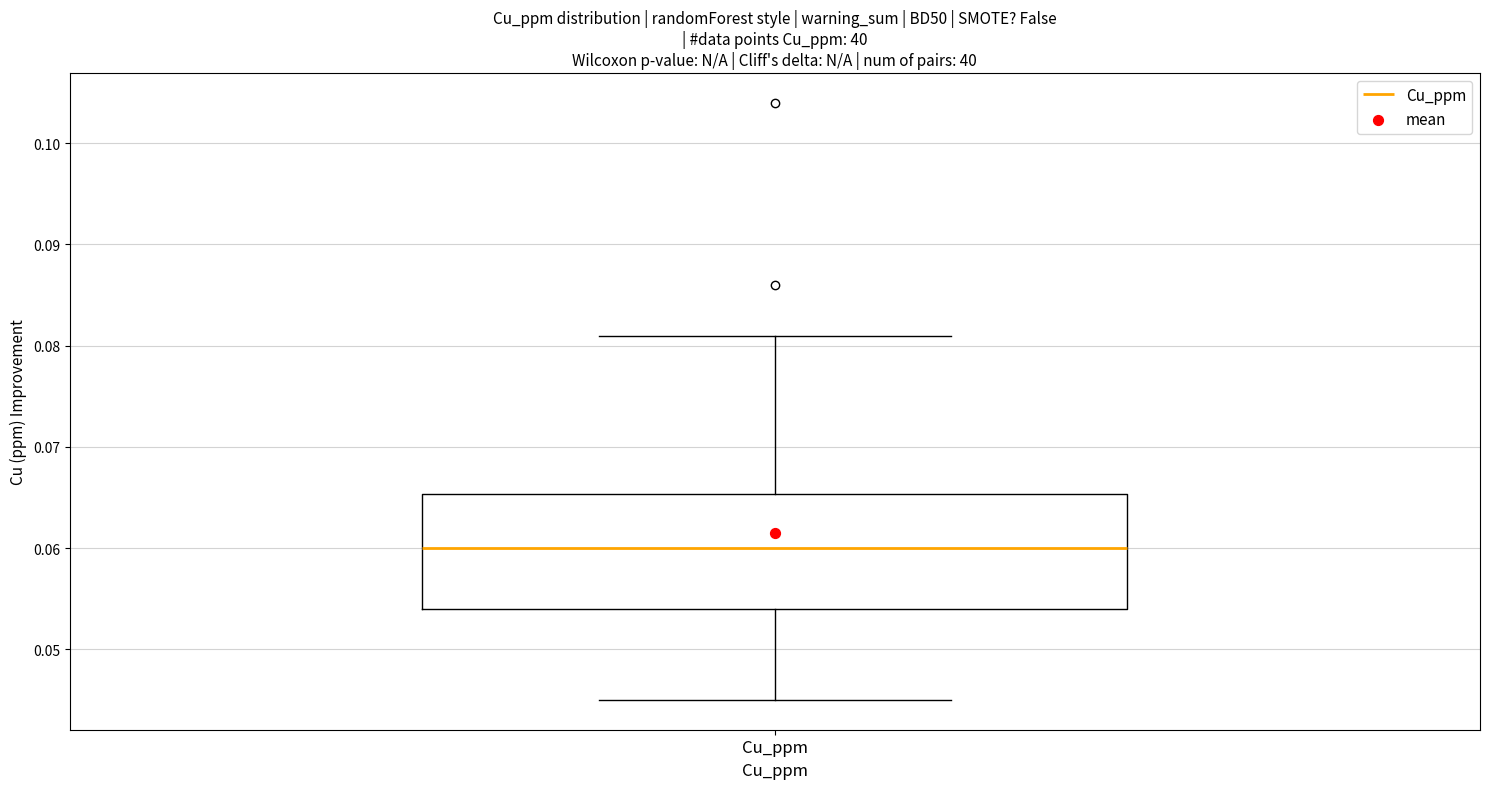

Transcribe this box plot: give where the median line is, the range the box spans, and where the two whiskers end, as read against the y-axis. The values are not printed on the chart, so give them approximately, as read against the axis.

median 0.060, box 0.054 to 0.065, whiskers 0.045 to 0.081